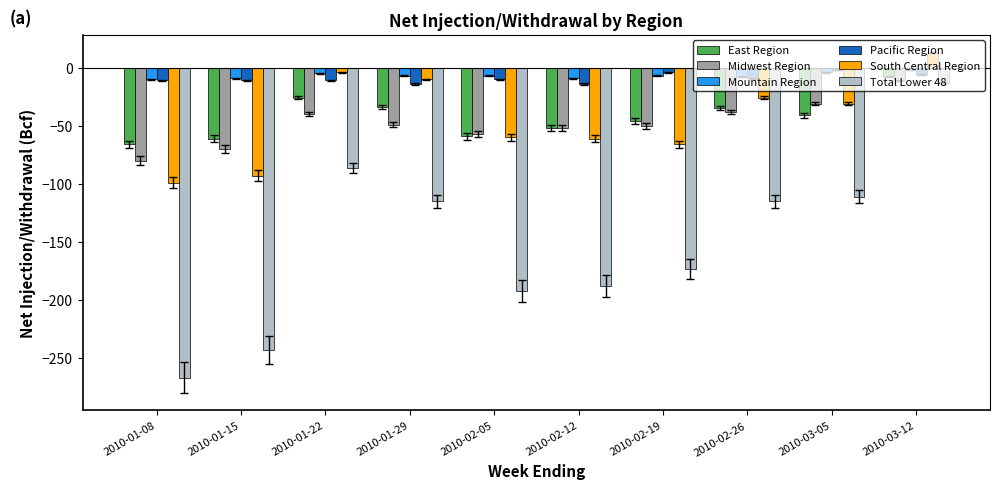

Is the value of Pacific Region at 2010-02-26 greater than the value of Midwest Region at 2010-03-05?

Yes